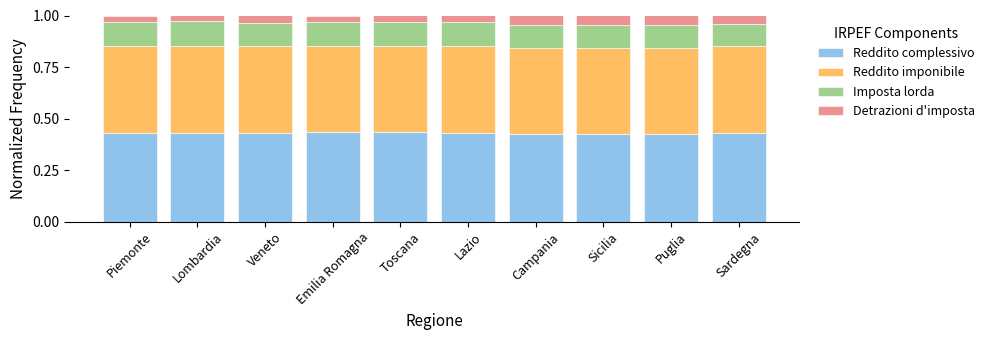

What is the total value across all series at Piemonte?

1.0